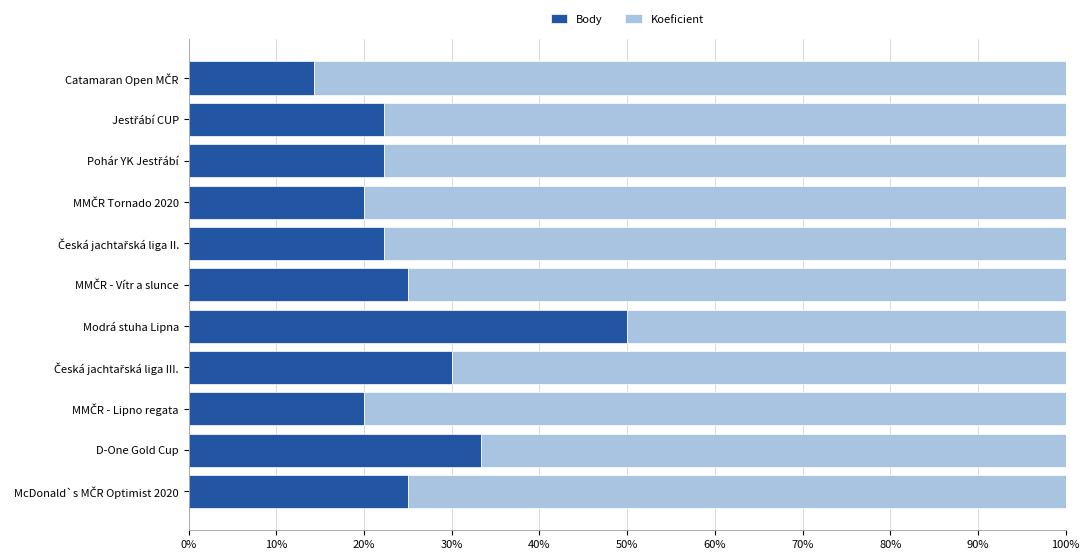

What is the highest value of the Body series?

50.0